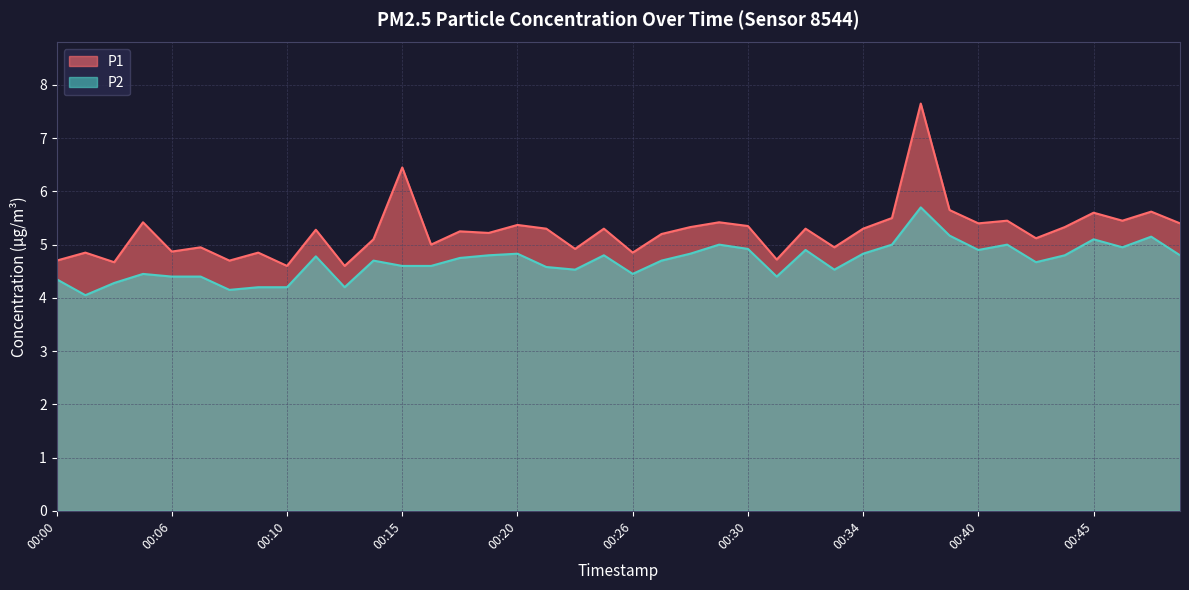

What is the difference between the highest and lowest values at 00:48?

0.6